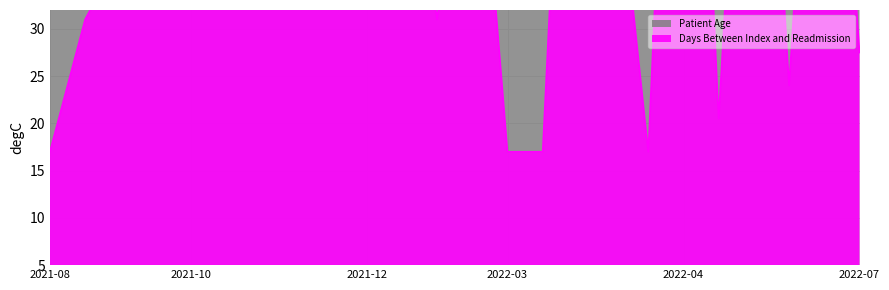

At how many categories does at least one series exceed 22?

24